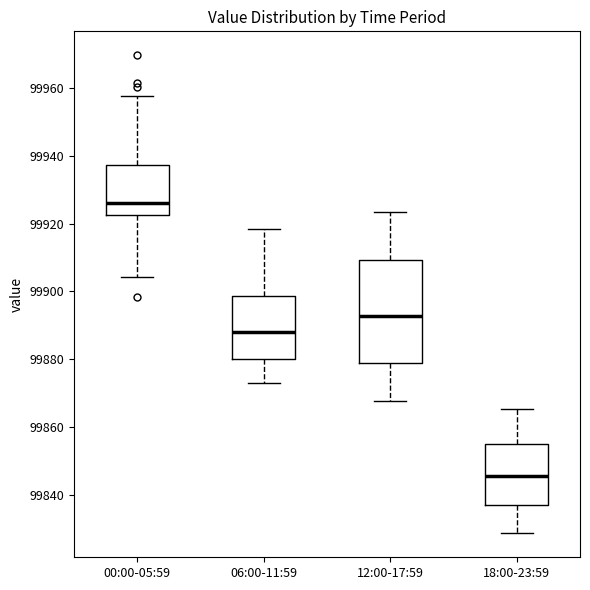

Which box has the highest median line?

00:00-05:59